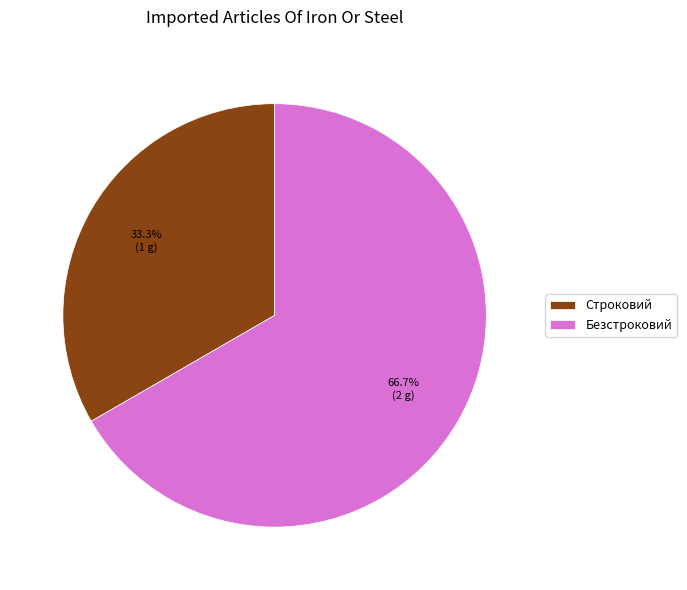

What percentage is NOT represented by Строковий?

66.7%